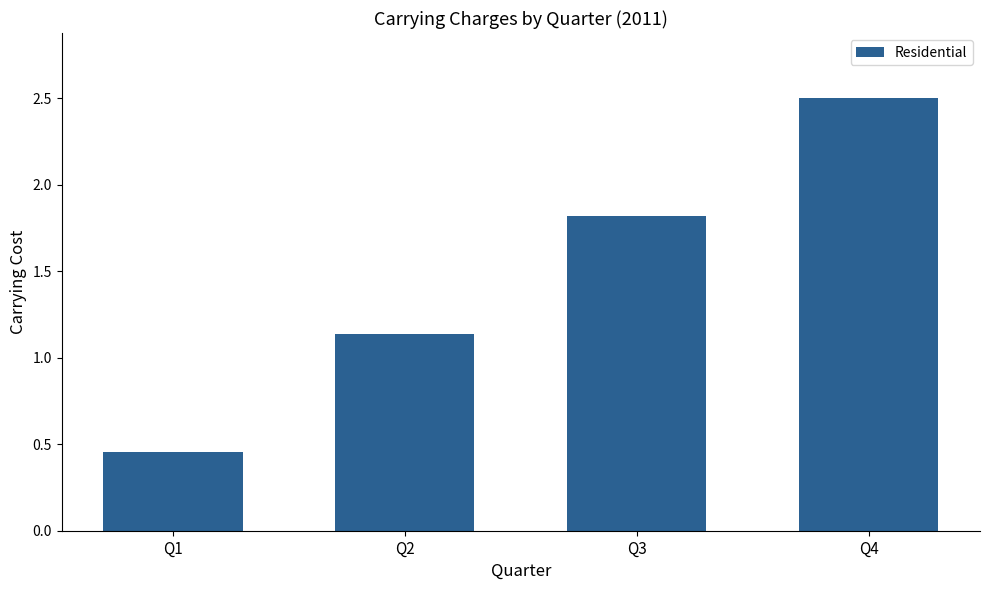

What is the maximum value shown in the chart?

2.5